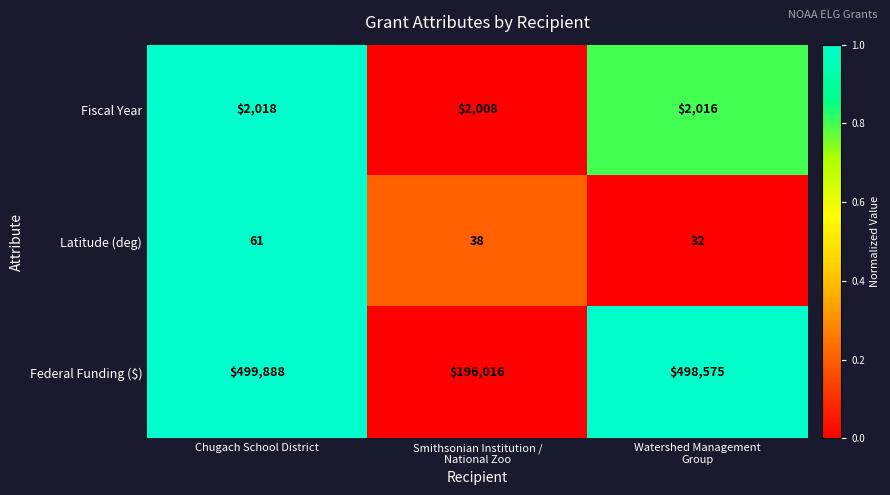

Which series has the largest total across all categories?

Federal Funding ($)